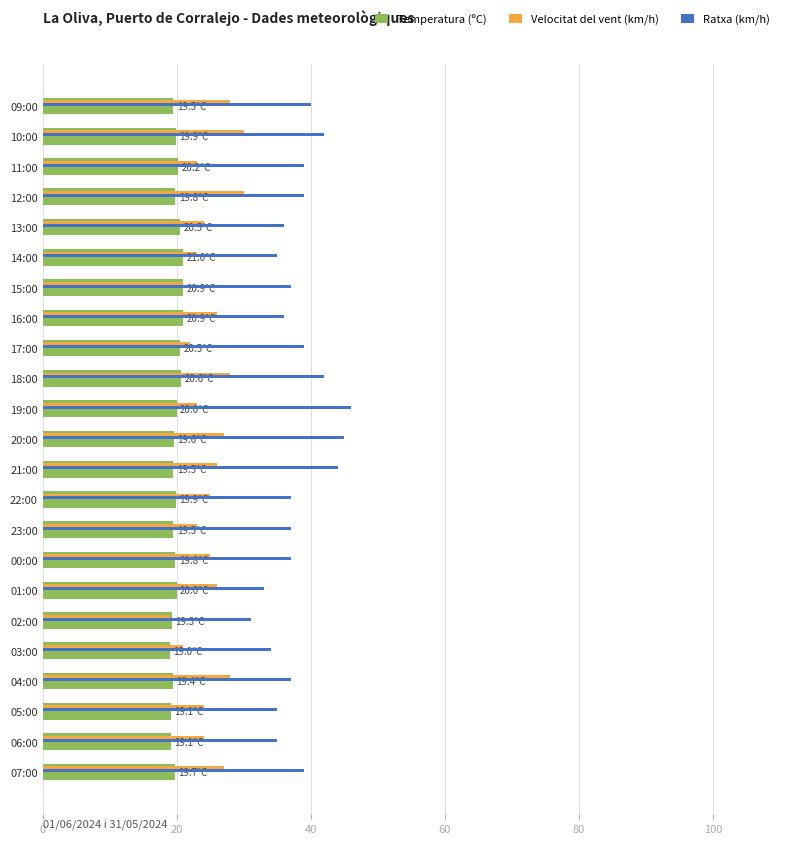

At which label does Ratxa (km/h) reach its minimum?

02:00